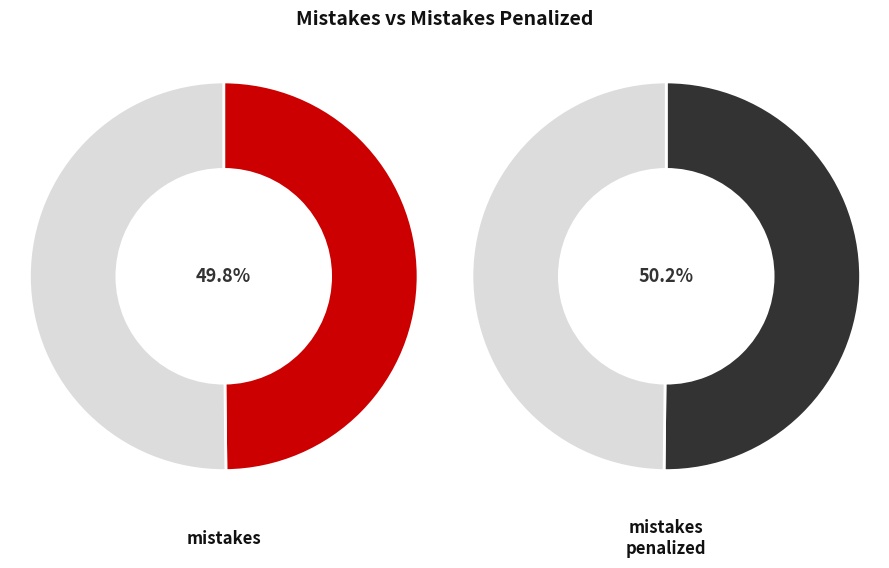

To the nearest percent, what percentage of the pie is mistakes?

50%